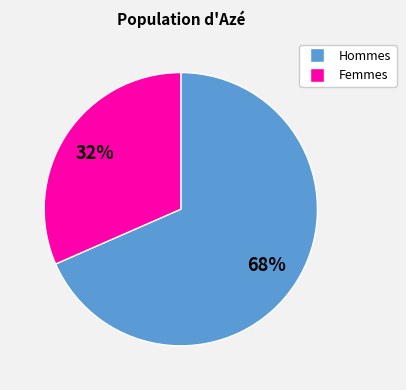

Count the number of slices in the pie.

2